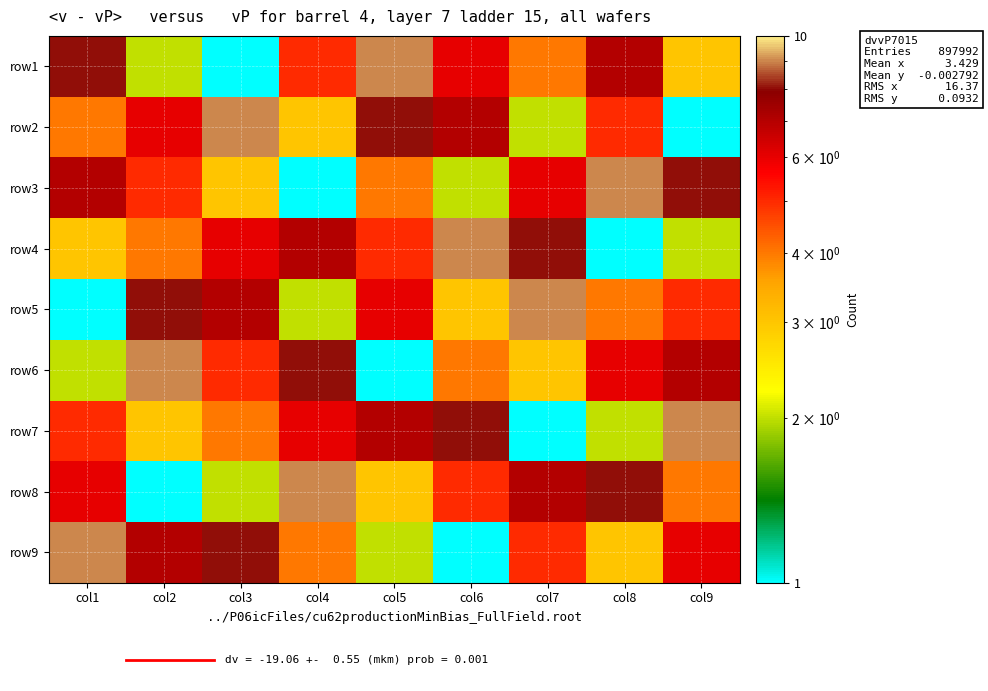

How many data points does each series have?

9